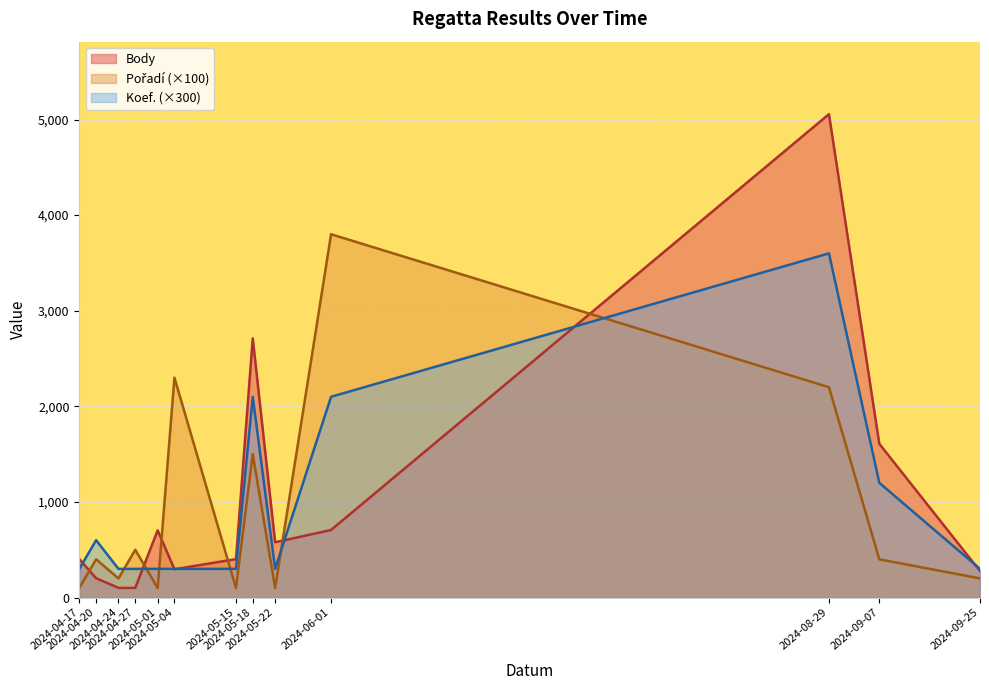

What is the sum of the Koef. values at 2024-09-07 and 2024-06-01?

3300